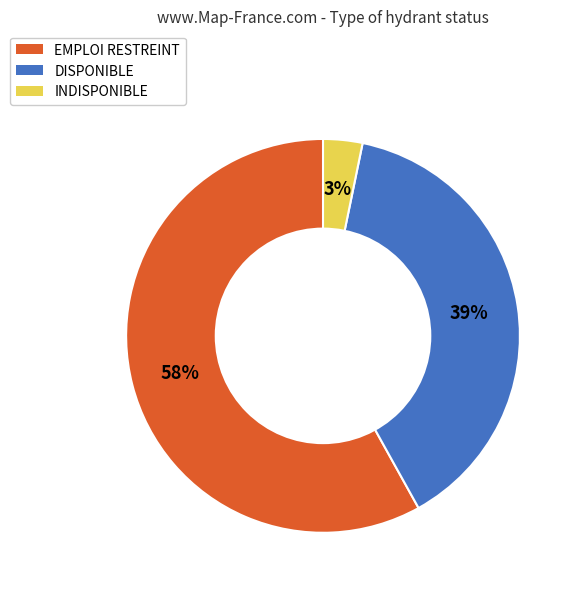

Which slice is the largest?

EMPLOI RESTREINT